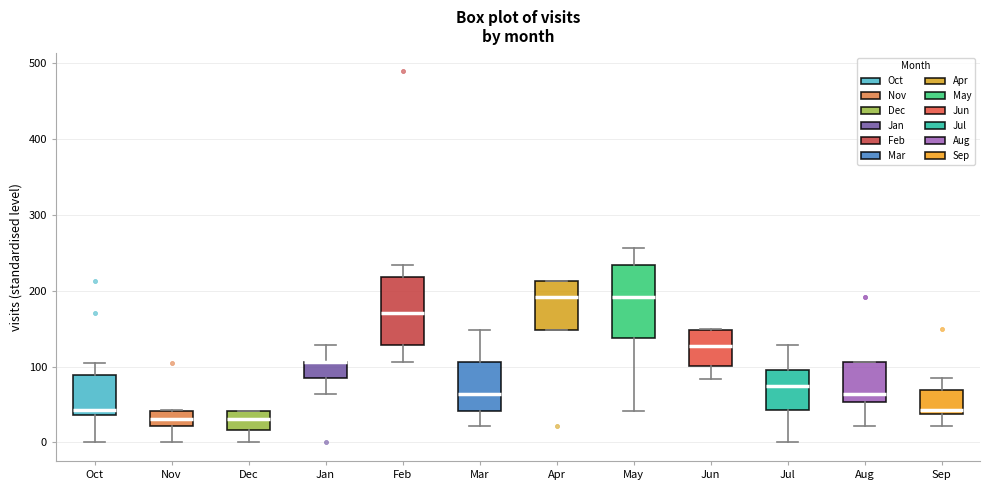

Reading left to right, transcribe this box plot: for each box, give where its median line is, the range the box spans, and where its two whiskers end, as read against the y-axis. The values are not printed on the chart, so give them approximately, as read against the axis.

Oct: median 40 (just above the box's lower edge), box 40 to 90, whiskers 0 to 110
Nov: median 30, box 20 to 40, whiskers 0 to 40
Dec: median 30, box 20 to 40, whiskers 0 to 40
Jan: median 110 (drawn on the box's upper edge), box 90 to 110, whiskers 60 to 130
Feb: median 170, box 130 to 220, whiskers 110 to 230
Mar: median 60, box 40 to 110, whiskers 20 to 150
Apr: median 190, box 150 to 210, whiskers 150 to 210
May: median 190, box 140 to 230, whiskers 40 to 260
Jun: median 130, box 100 to 150, whiskers 80 to 150
Jul: median 70, box 40 to 100, whiskers 0 to 130
Aug: median 60, box 50 to 110, whiskers 20 to 110
Sep: median 40 (just above the box's lower edge), box 40 to 70, whiskers 20 to 90